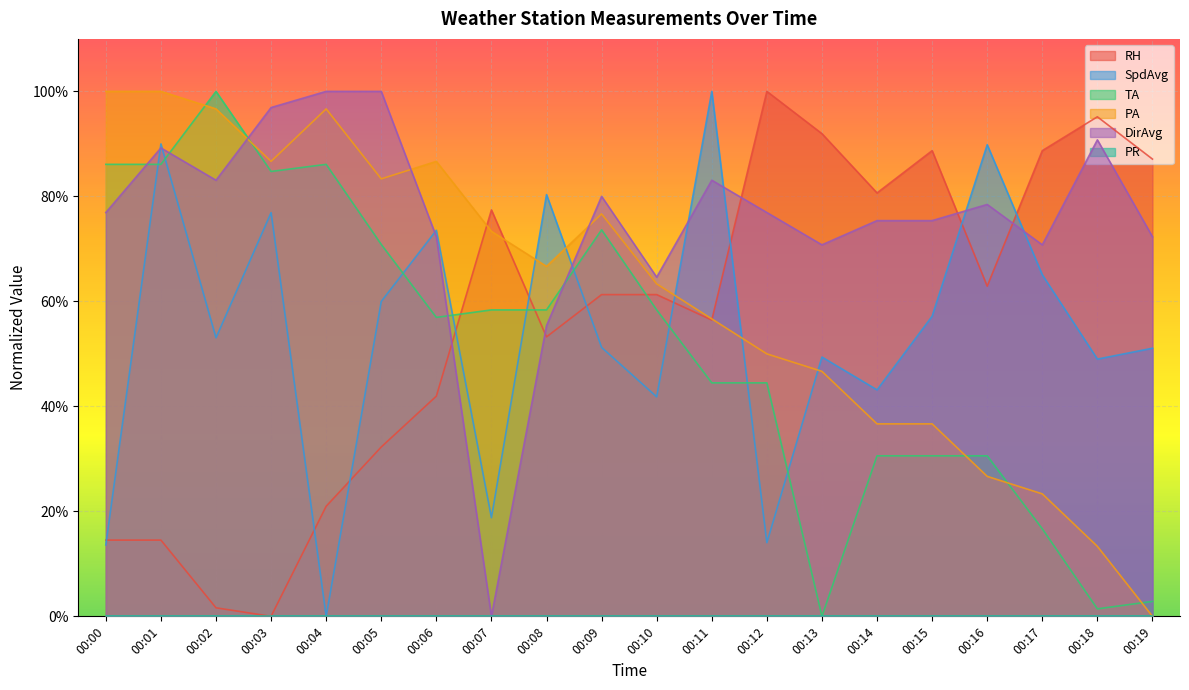

What is the difference between the second highest and minimum values in the TA series?

86.1